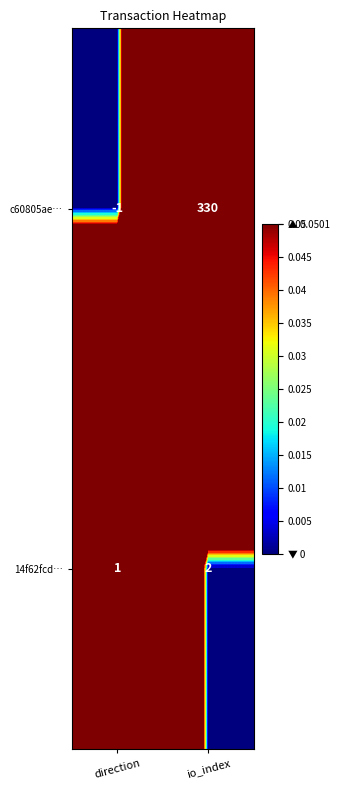

Where is 14f62fcd… nearest to the value 1?

direction